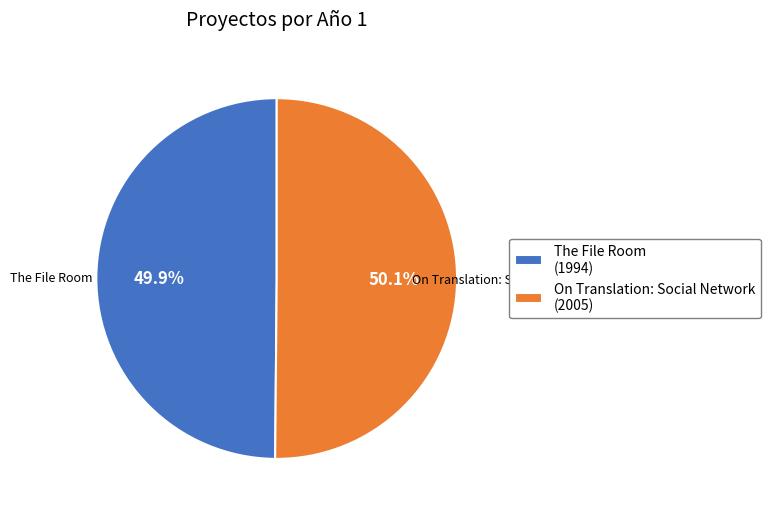

How many segments does this pie chart have?

2